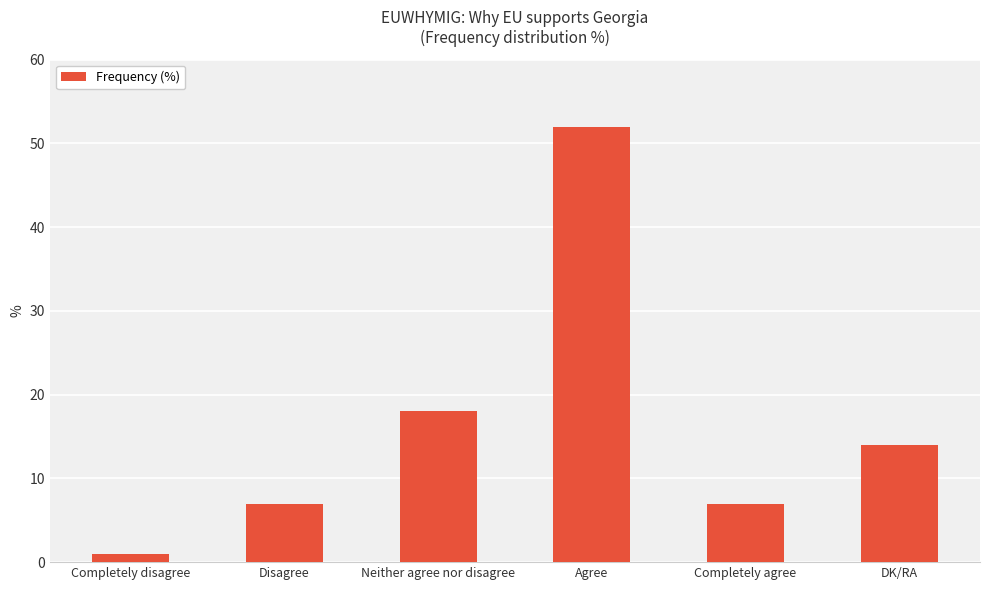

What is the minimum value shown in the chart?

1